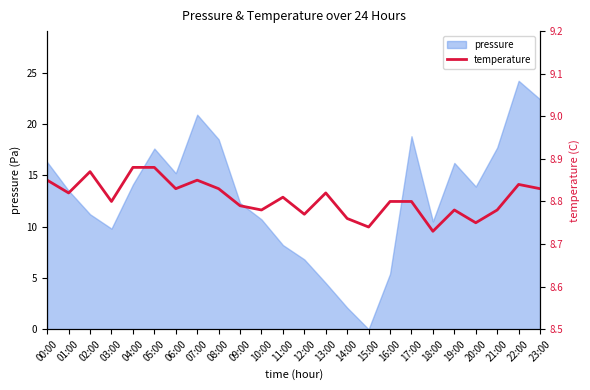

True or false: pressure has a value of 8.5 at 05:00.

False